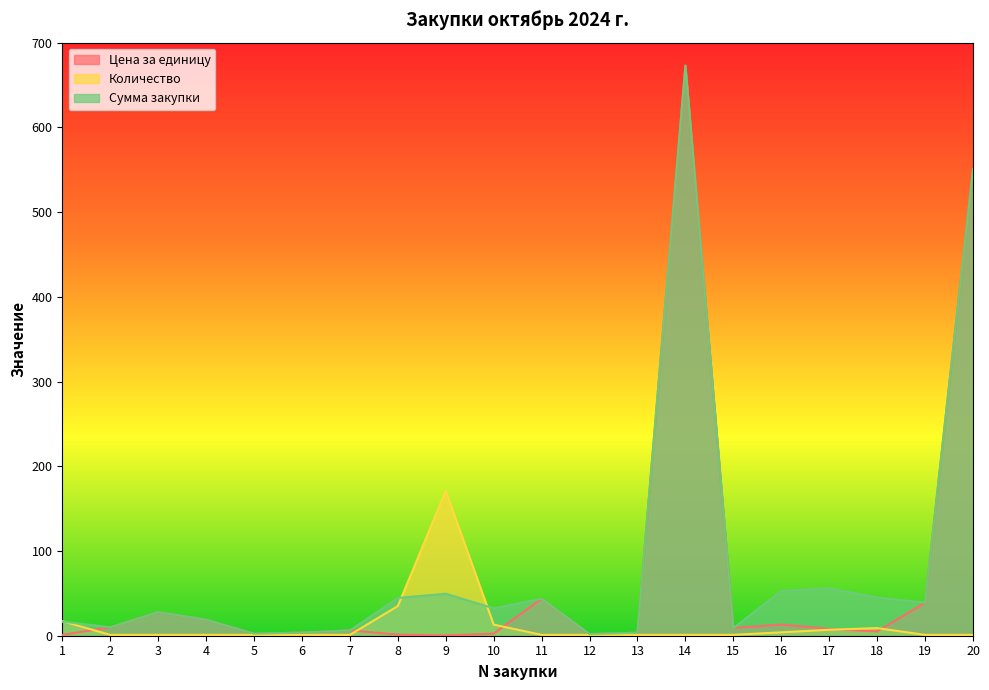

Read the Количество value at 11.

1.0